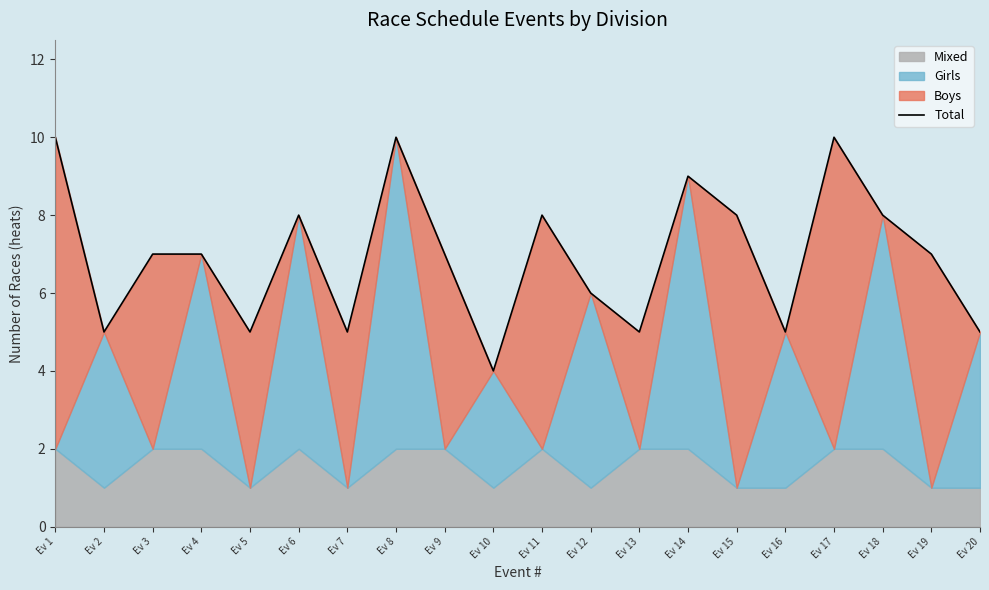

True or false: the data shows 3 at Ev 20.

False